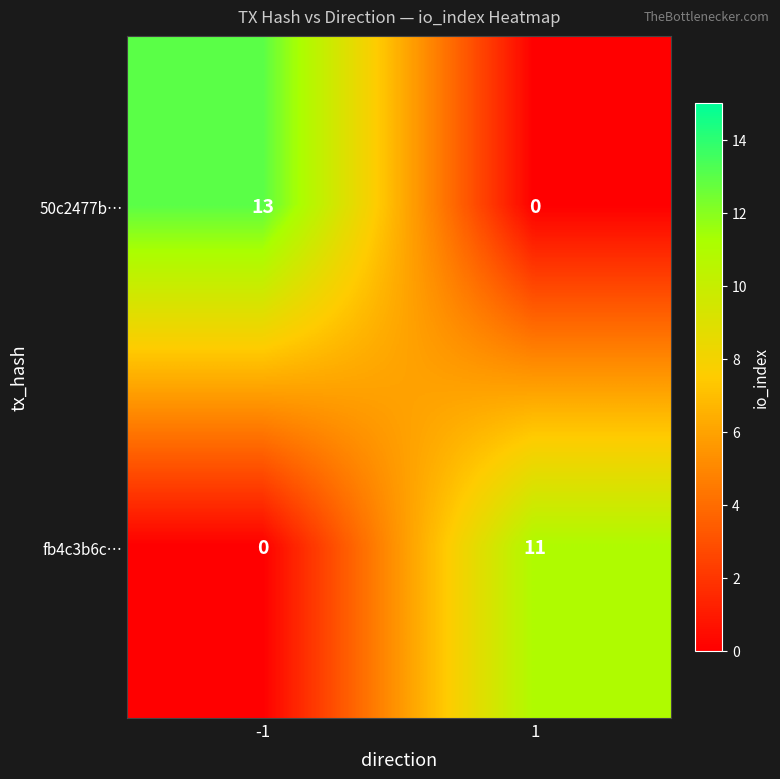

Which series changed the most between -1 and 1?

50c2477b…